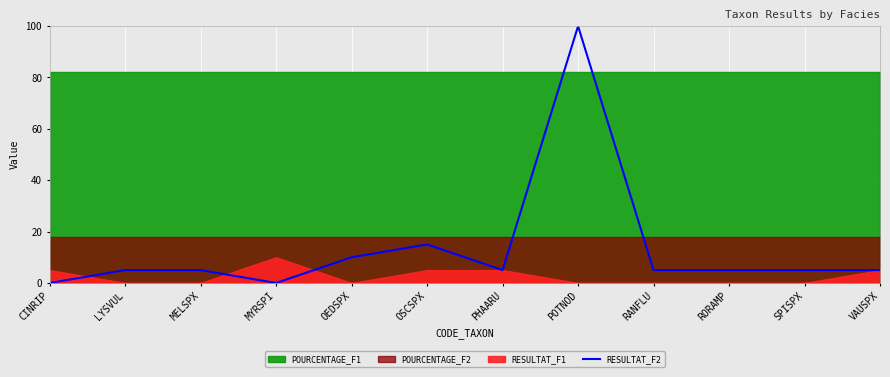

What is the label of the 2nd point from the left?

LYSVUL